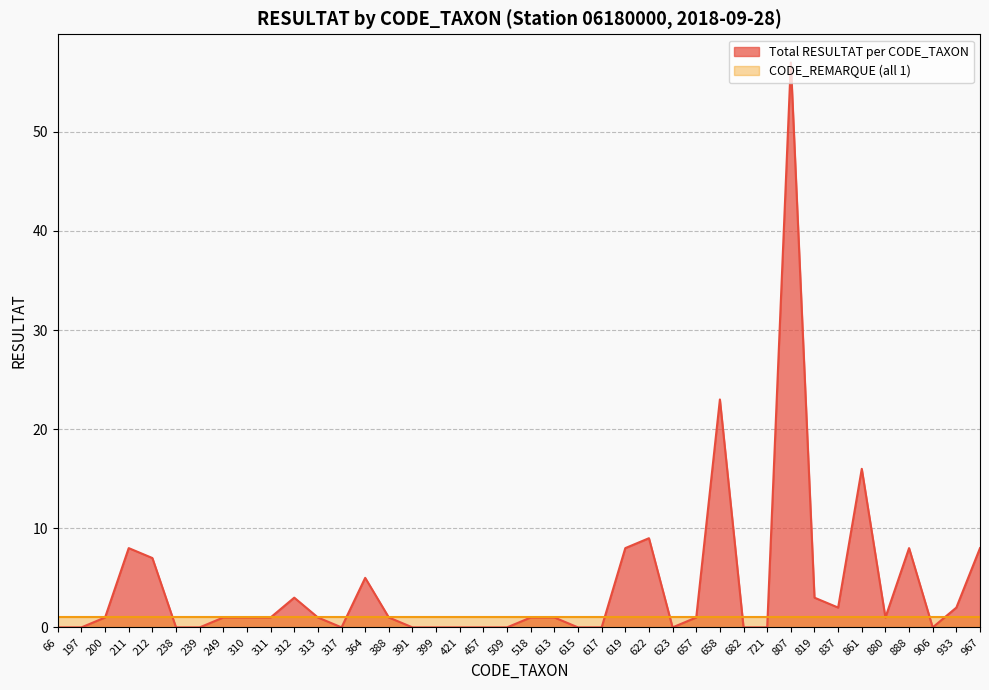

List the labels in order of value, smallest first.

66, 197, 238, 239, 317, 391, 399, 421, 457, 509, 615, 617, 623, 682, 721, 906, 200, 249, 310, 311, 313, 388, 518, 613, 657, 880, 837, 933, 312, 819, 364, 212, 211, 619, 888, 967, 622, 861, 658, 807